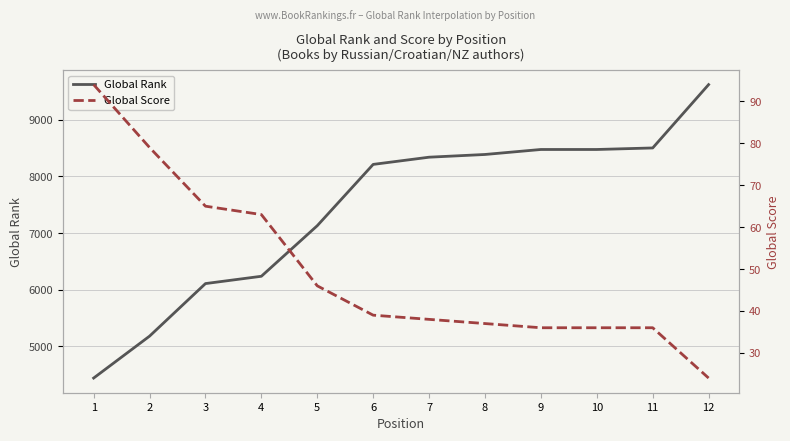

The Global Rank series shows 2233 at 11. True or false?

False